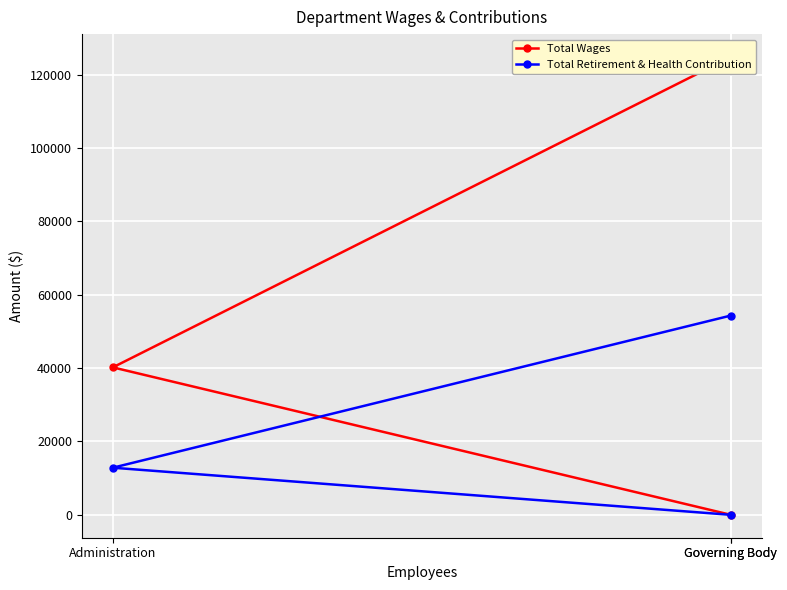

Between Governing Body and Governing Body, which is larger?

Governing Body